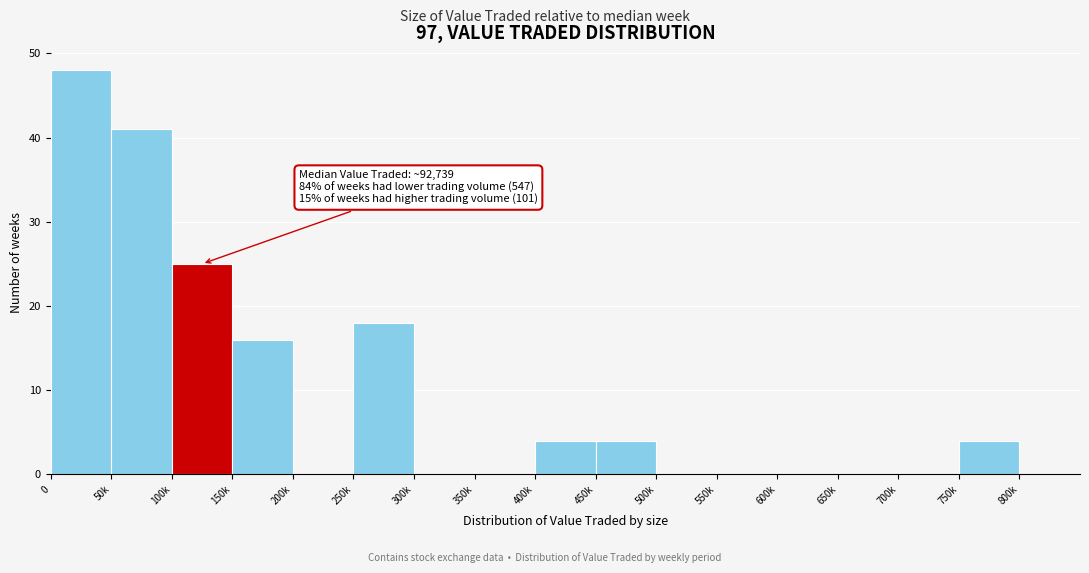

Reading left to right, extract all data points from this chart.

0=48	50k=41	100k=25	150k=16	200k=0	250k=18	300k=0	350k=0	400k=4	450k=4	500k=0	550k=0	600k=0	650k=0	700k=0	750k=4	800k=0